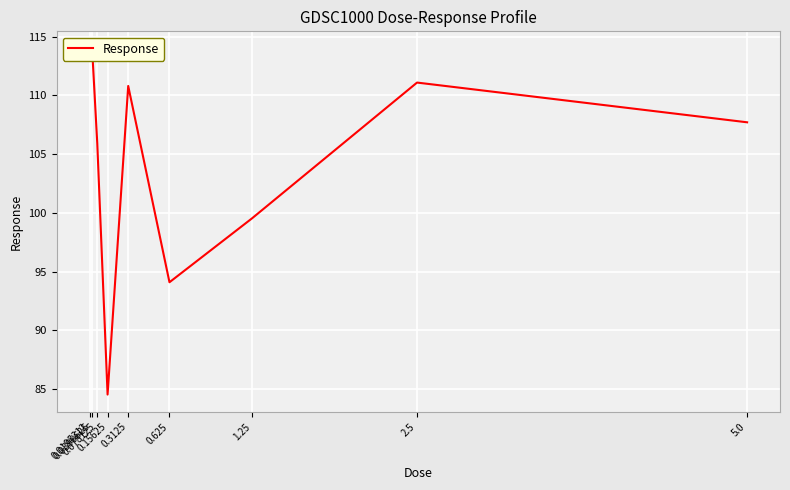

Reading right to left, transcribe all the data shown in this chart.

5.0=107.7	2.5=111.1	1.25=99.5	0.625=94.1	0.3125=110.8	0.15625=84.5	0.078125=105.9	0.0390625=114.0	0.0195312=113.7